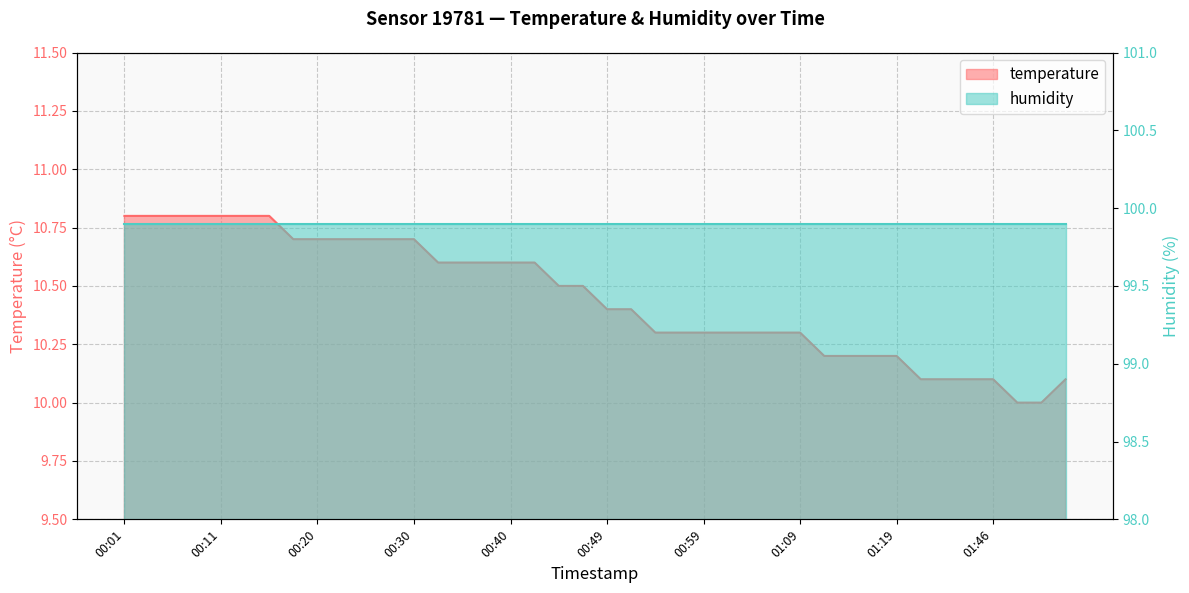

Rank the categories by value from lowest to highest.

01:48, 01:51, 01:35, 01:38, 01:43, 01:46, 01:53, 01:11, 01:14, 01:16, 01:19, 00:54, 00:57, 00:59, 01:02, 01:04, 01:07, 01:09, 00:49, 00:52, 00:45, 00:47, 00:32, 00:35, 00:37, 00:40, 00:42, 00:18, 00:20, 00:23, 00:25, 00:28, 00:30, 00:01, 00:03, 00:06, 00:08, 00:11, 00:13, 00:15